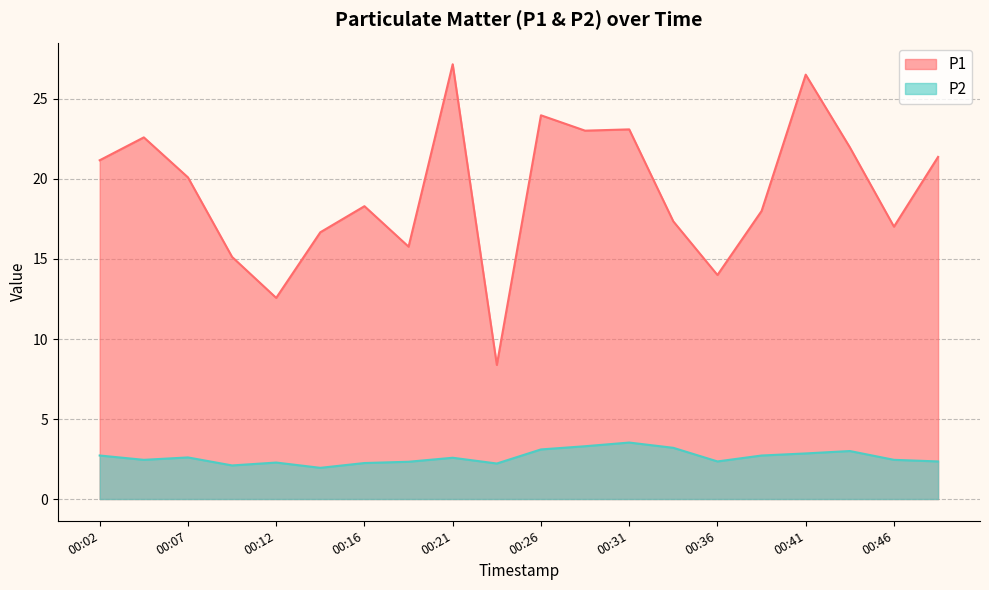

Which category has the lowest value across all series?

00:14